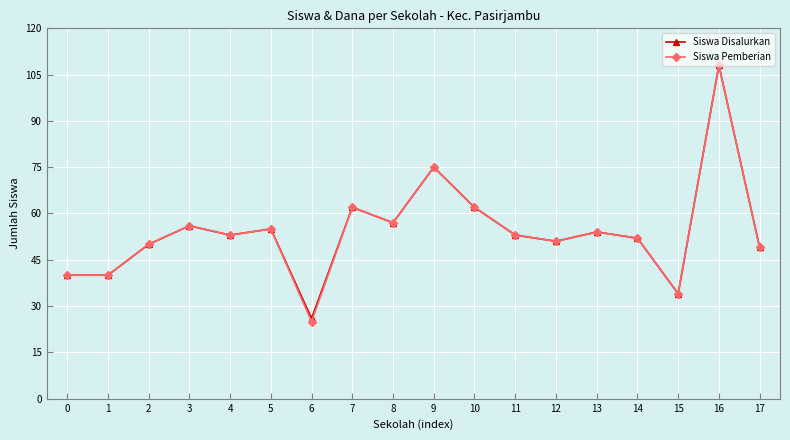

The value of Siswa Disalurkan at 4 is 53. True or false?

True